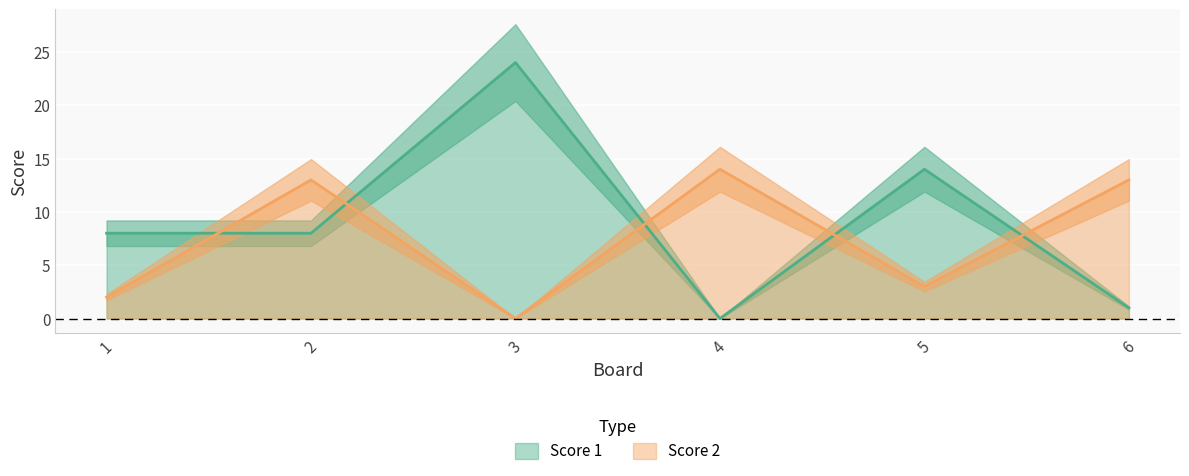

How many interior local valleys does the Score 1 series have?

1